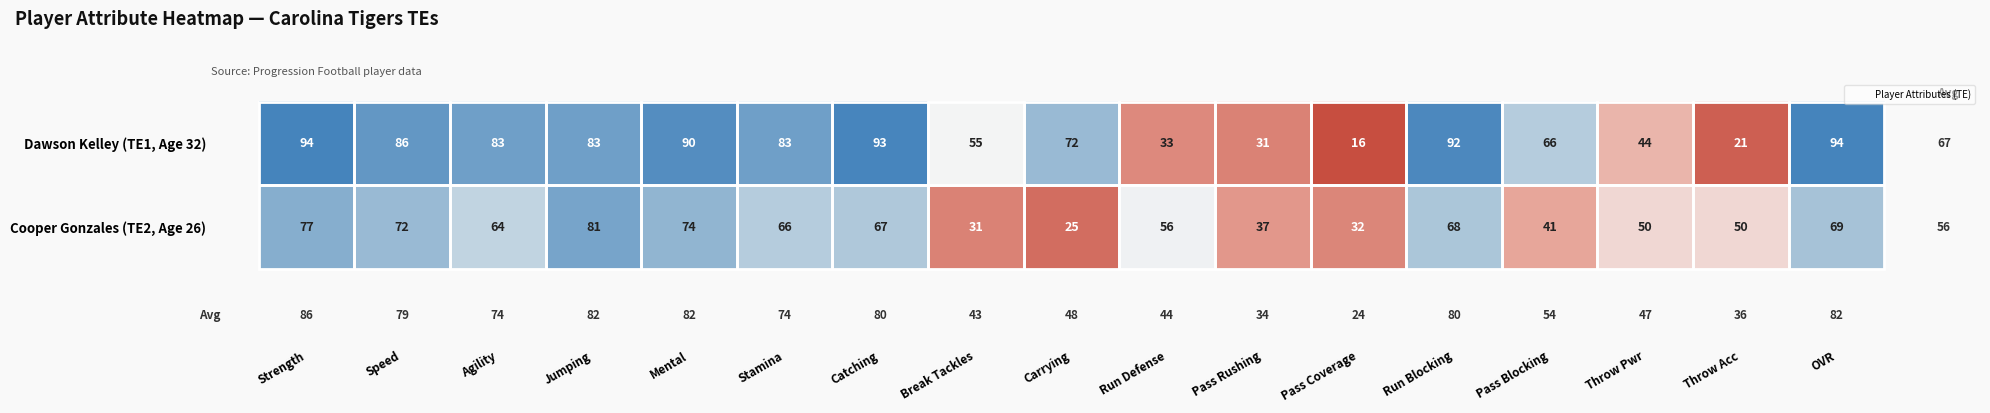

True or false: Dawson Kelley (TE1, Age 32) has a value of 94 at Strength.

True